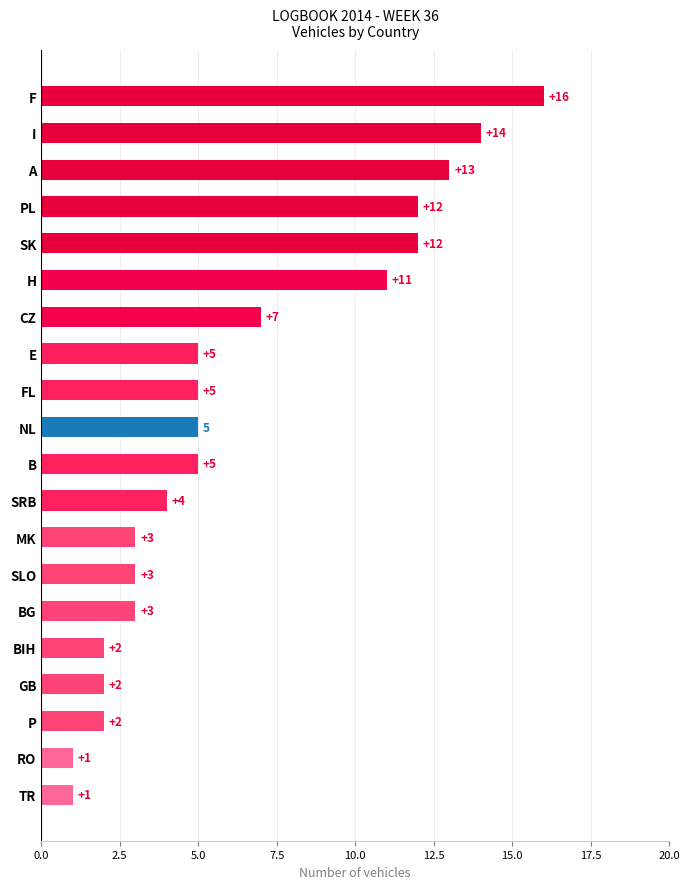

What is the approximate value at BG?

3